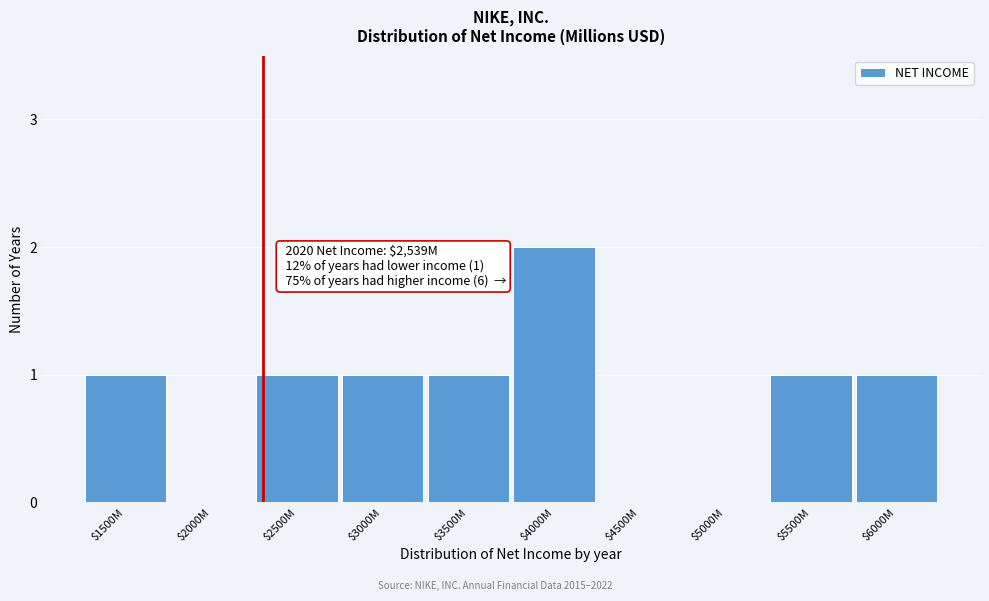

What is the sum of all values?

8